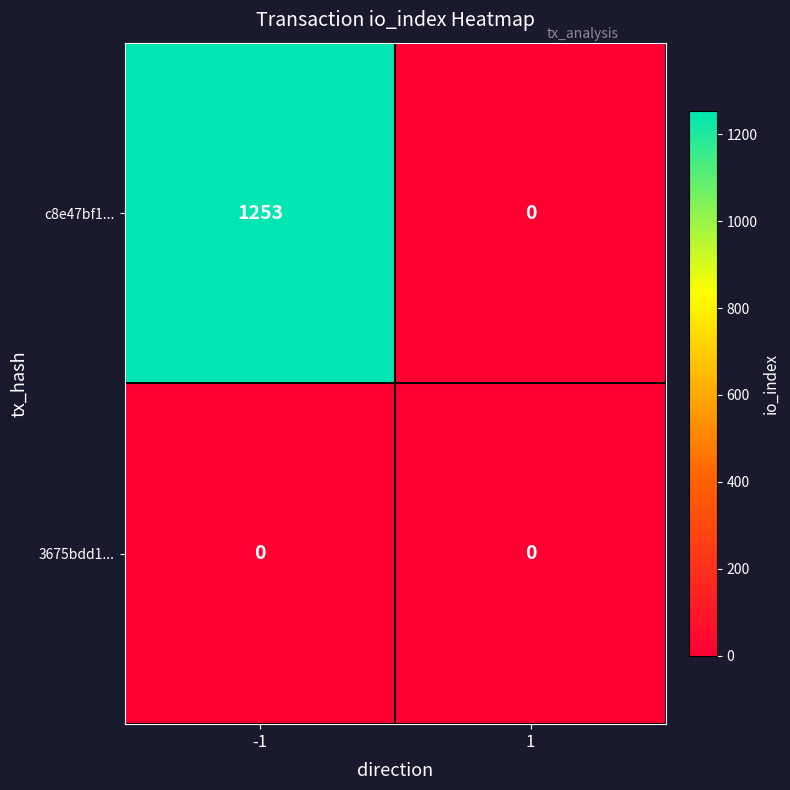

The value of 3675bdd1... at -1 is 0. True or false?

True